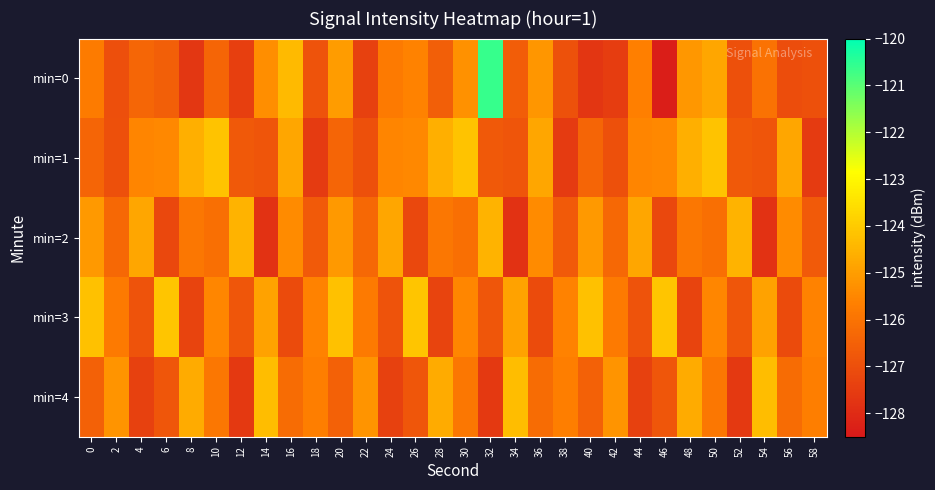

List the series in order of their peak value, lowest first.

min=2, min=4, min=1, min=3, min=0